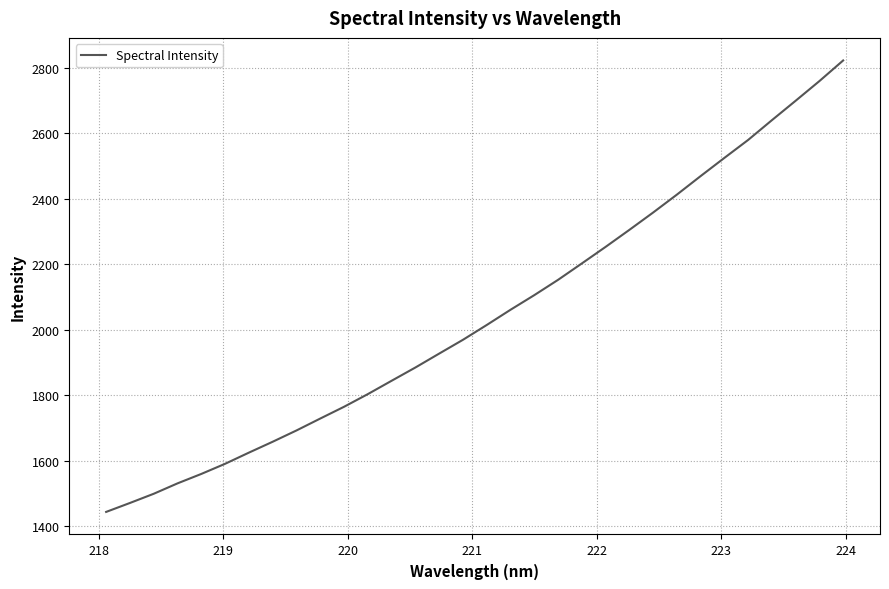

What is the maximum value shown in the chart?

2822.3